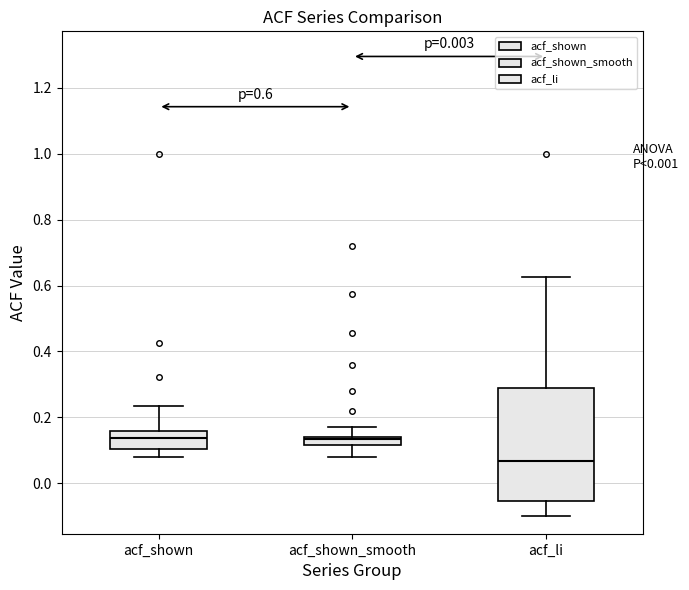

Comparing the boxes themselves (not the whiskers), which one is the tallest?

acf_li